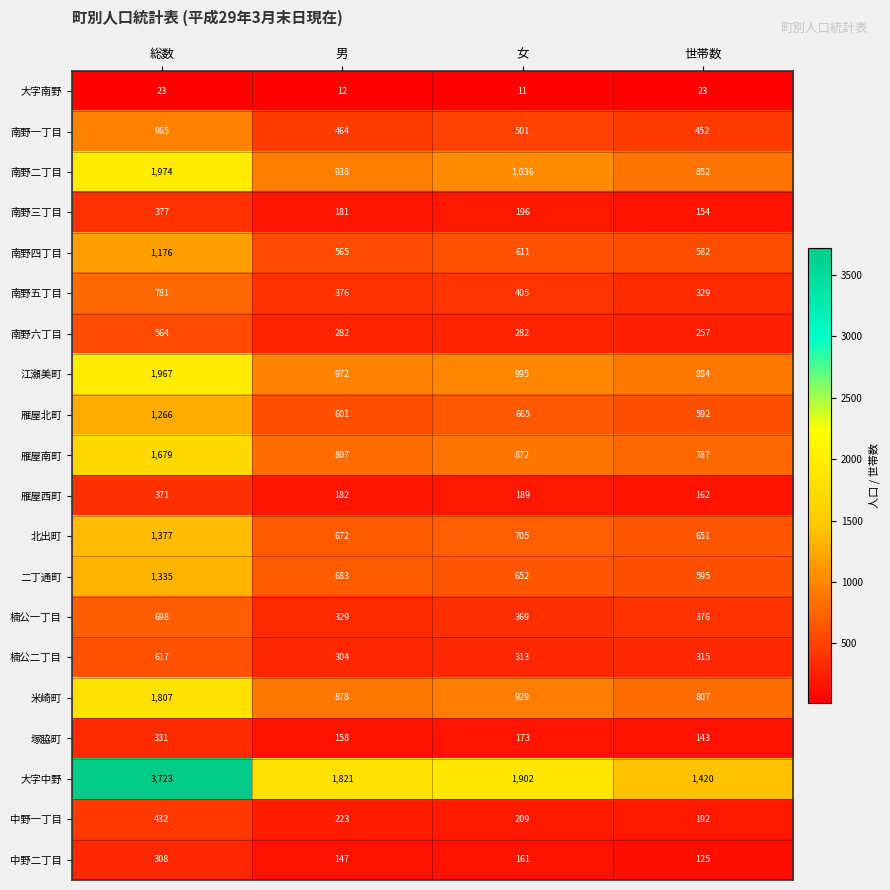

How many data points does each series have?

4